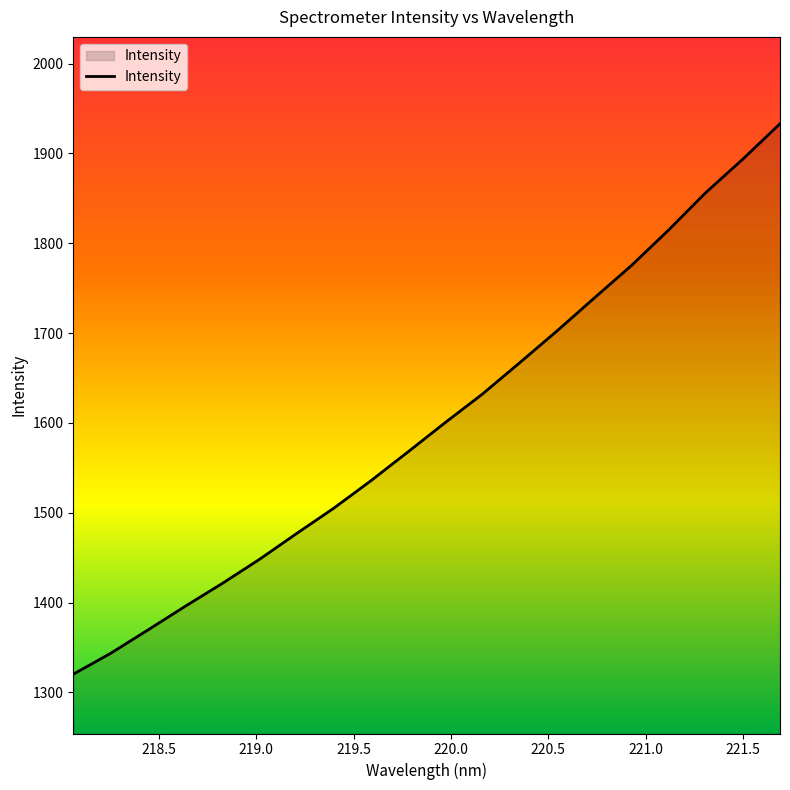

What is the maximum value shown in the chart?

1933.0